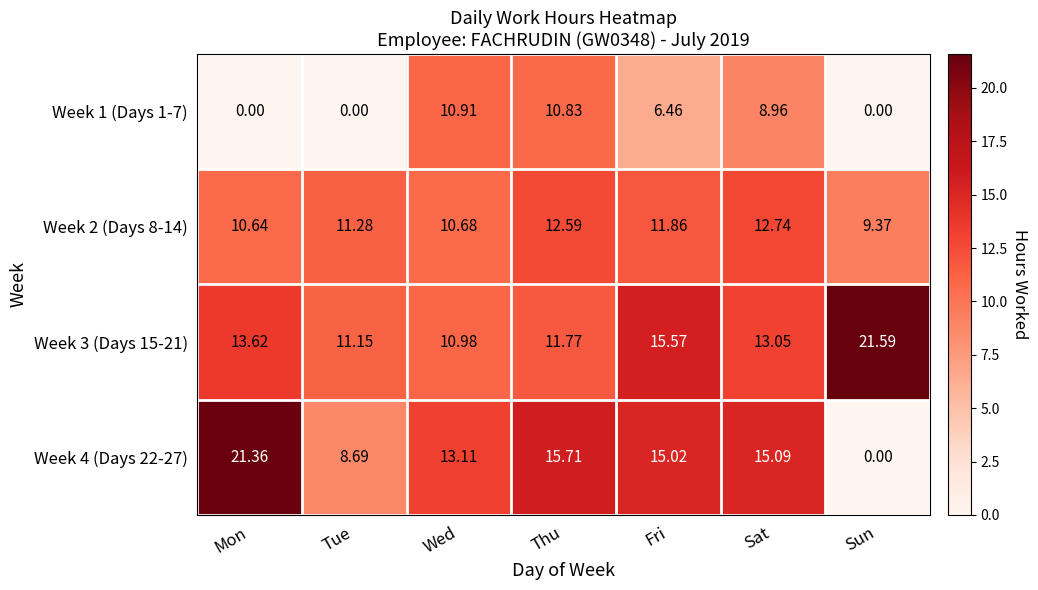

At which category is the sum across all series the highest?

Thu